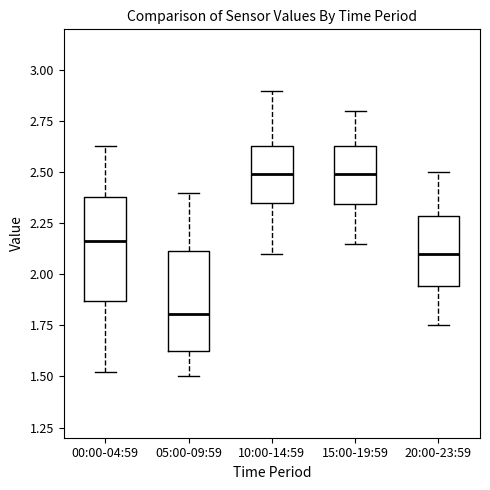

Reading left to right, read every box against the y-axis: the position of its median line, the range the box covers, and the ends of its whiskers. The values are not printed on the chart, so give them approximately, as read against the axis.

00:00-04:59: median 2.15, box 1.85 to 2.40, whiskers 1.50 to 2.65
05:00-09:59: median 1.80, box 1.60 to 2.10, whiskers 1.50 to 2.40
10:00-14:59: median 2.50, box 2.35 to 2.65, whiskers 2.10 to 2.90
15:00-19:59: median 2.50, box 2.35 to 2.65, whiskers 2.15 to 2.80
20:00-23:59: median 2.10, box 1.95 to 2.30, whiskers 1.75 to 2.50